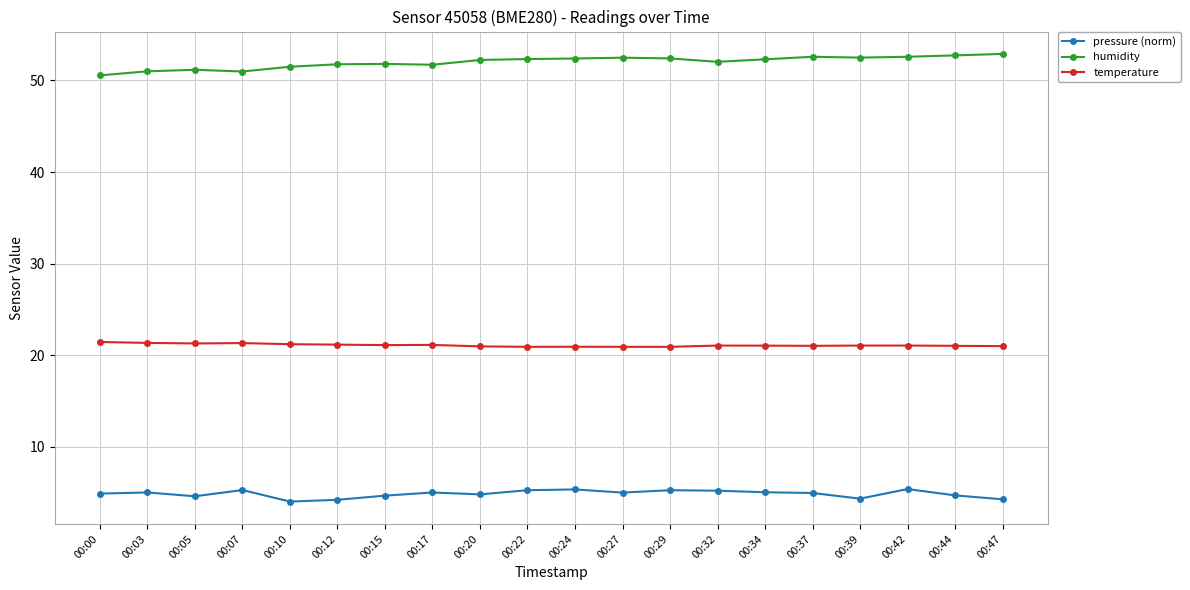

True or false: humidity and temperature intersect in this chart.

False